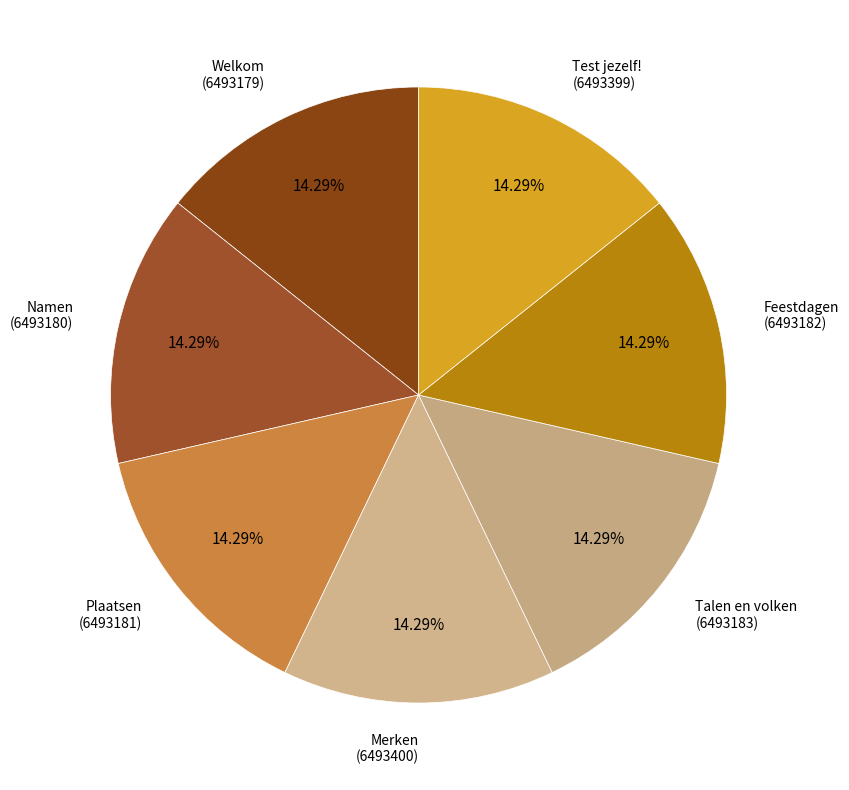

What percentage is NOT represented by Talen en volken?

85.7%